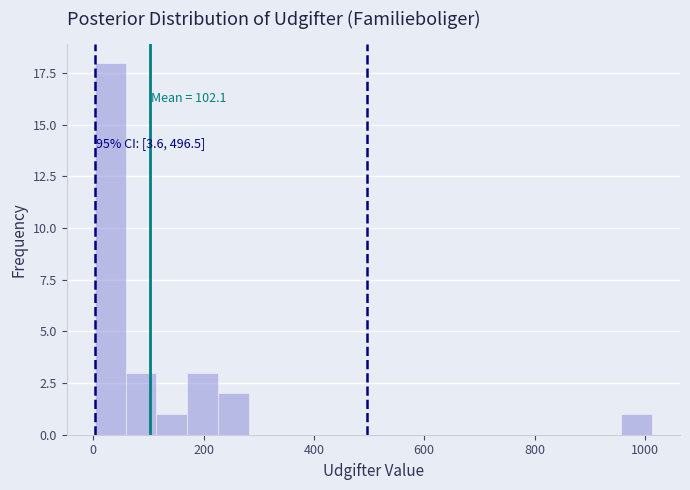

Around what value on the x-axis is the tallest bar? Give the approximate position of its centre, as read against the axis.

40